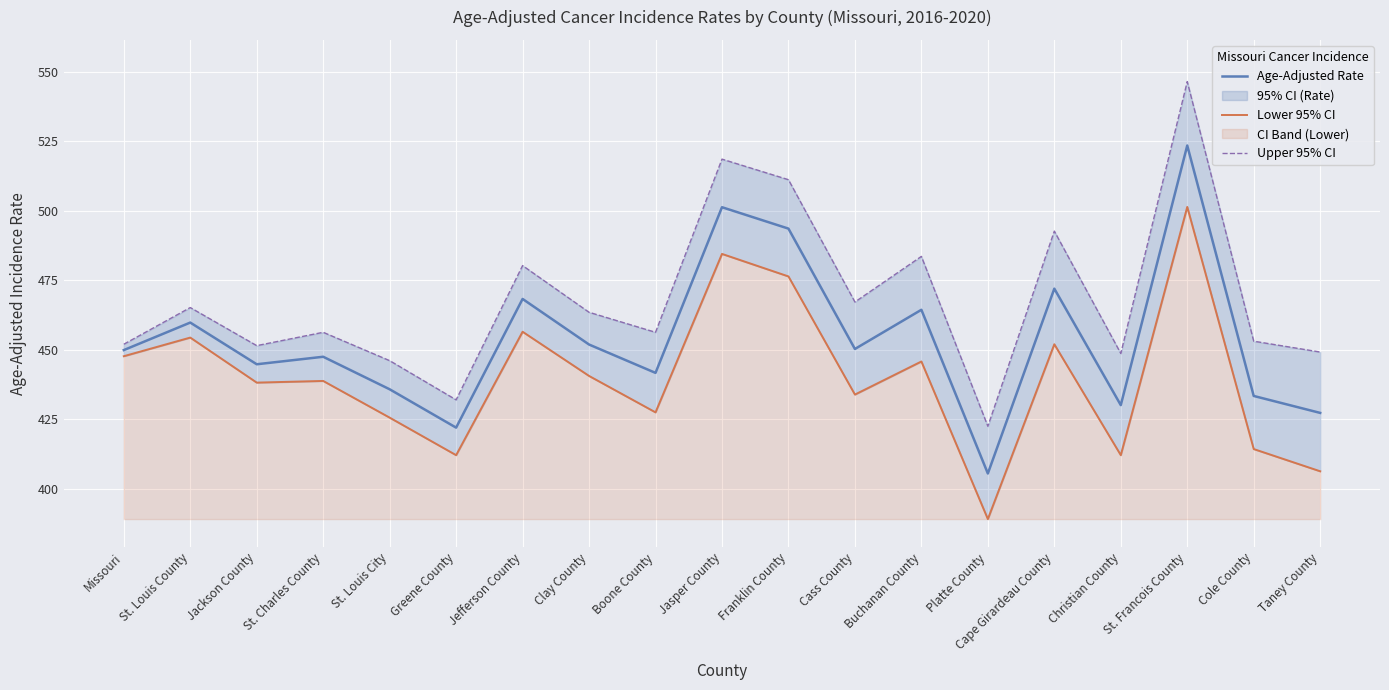

Which series has the widest spread of values?

Upper 95% CI